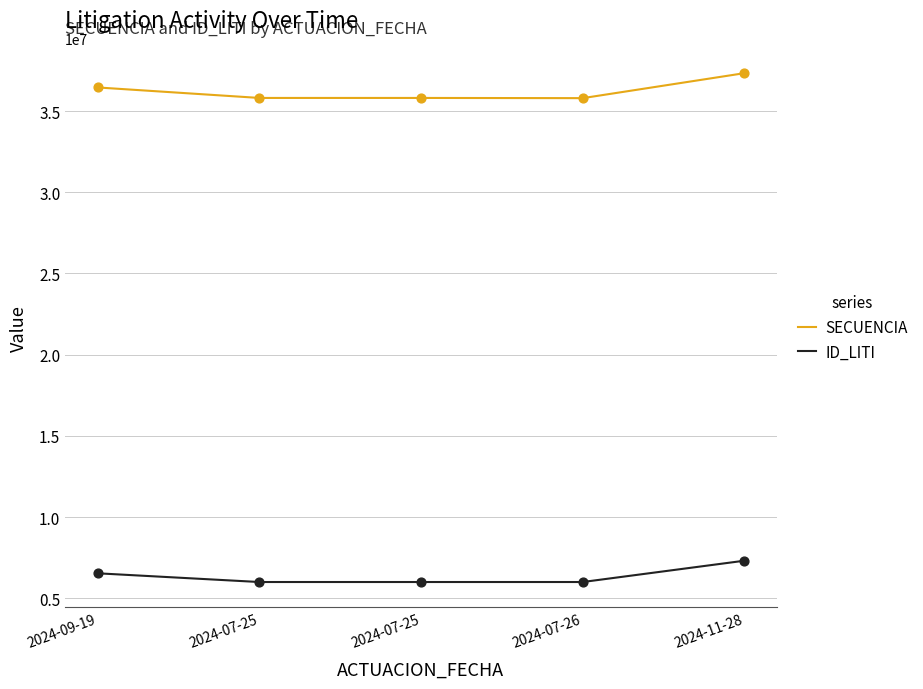

At how many categories does at least one series exceed 25621678?

5